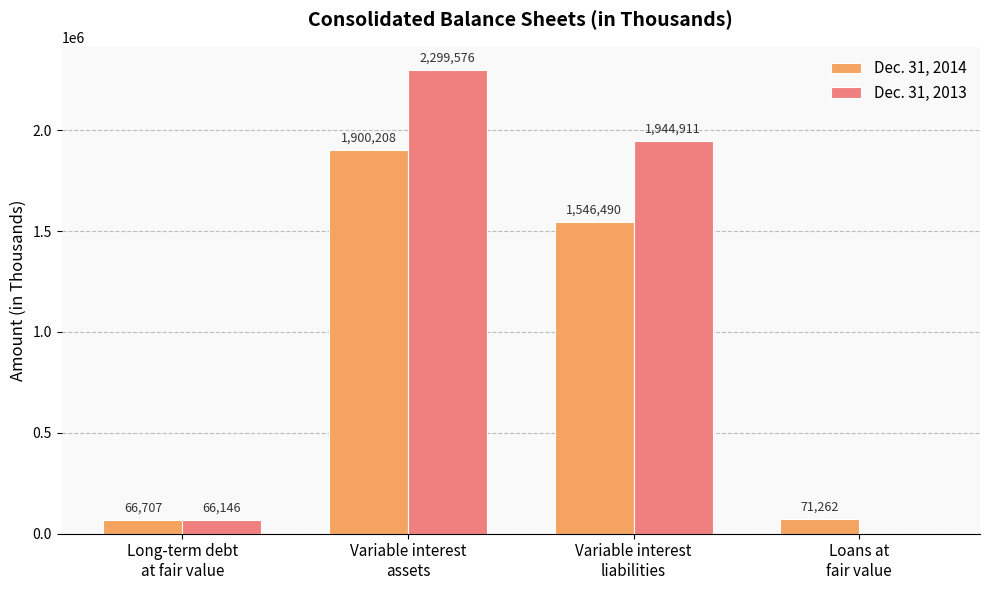

Reading left to right, what are all the values shown in this chart?

Dec. 31, 2014: 66707	1900208	1546490	71262
Dec. 31, 2013: 66146	2299576	1944911	0